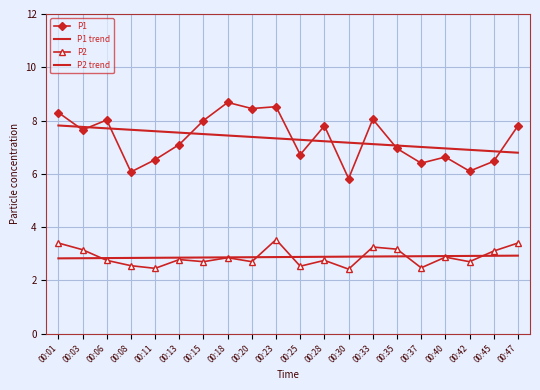

What is the difference between the second highest and second lowest values in the P1 series?

2.4